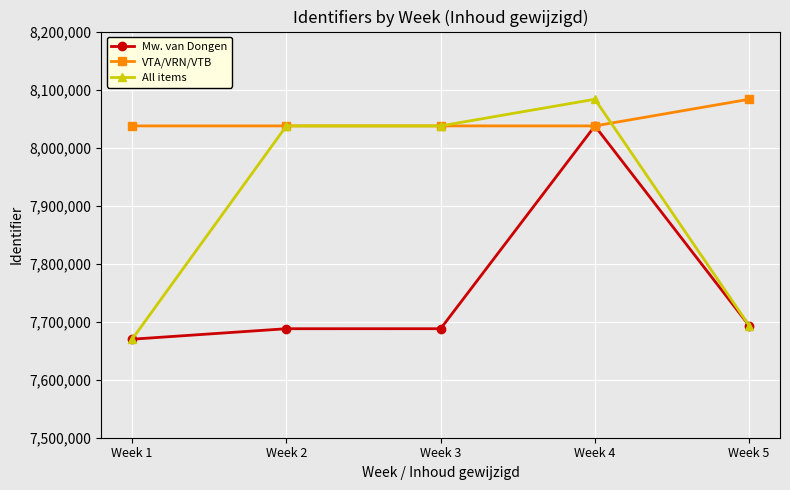

What is the value of the All items point at the 2nd from the left?

8037364